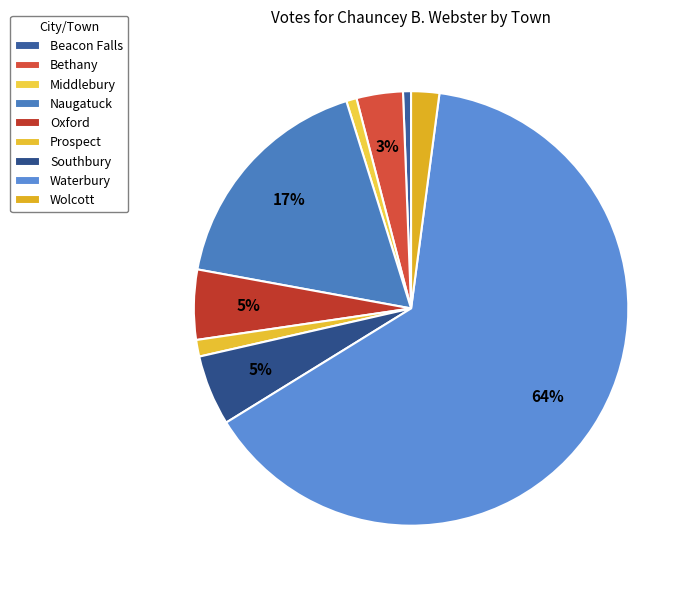

Rank the categories by value from lowest to highest.

Beacon Falls, Middlebury, Prospect, Wolcott, Bethany, Oxford, Southbury, Naugatuck, Waterbury